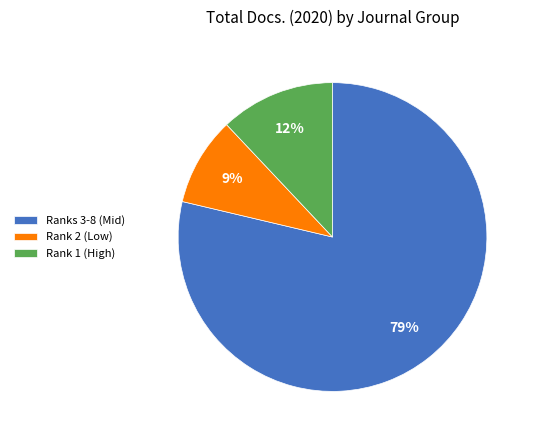

Combined, do Ranks 3-8 (Mid) and Rank 1 (High) account for over 50%?

Yes